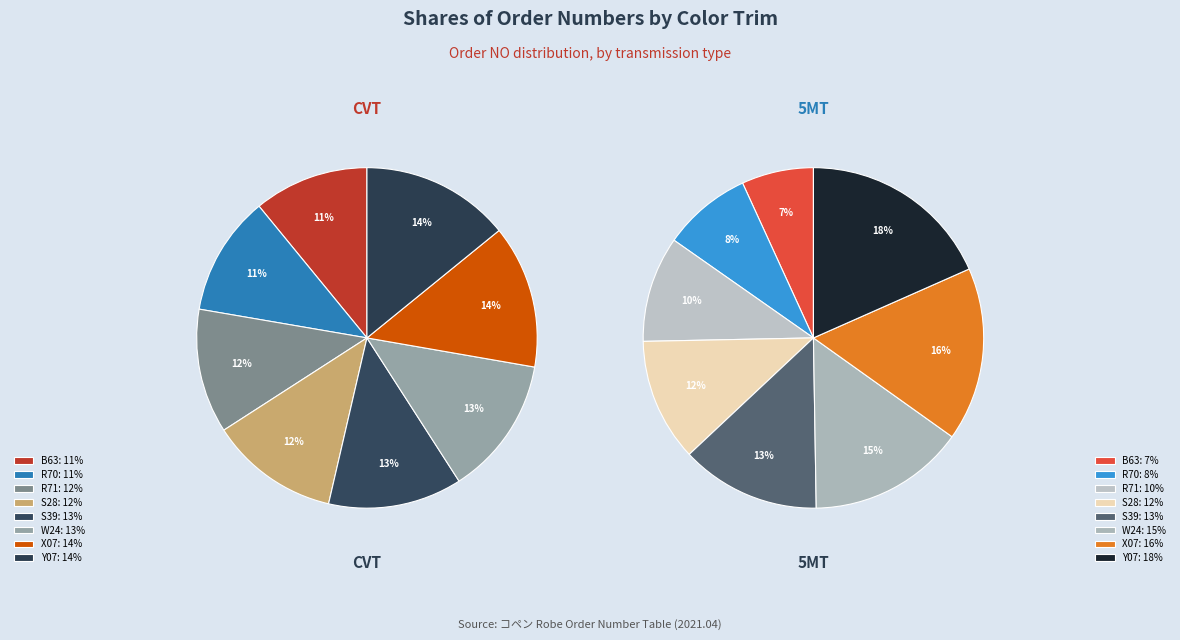

To the nearest percent, what is the combined percentage of S39/FD42 and S28/FD42?

25%